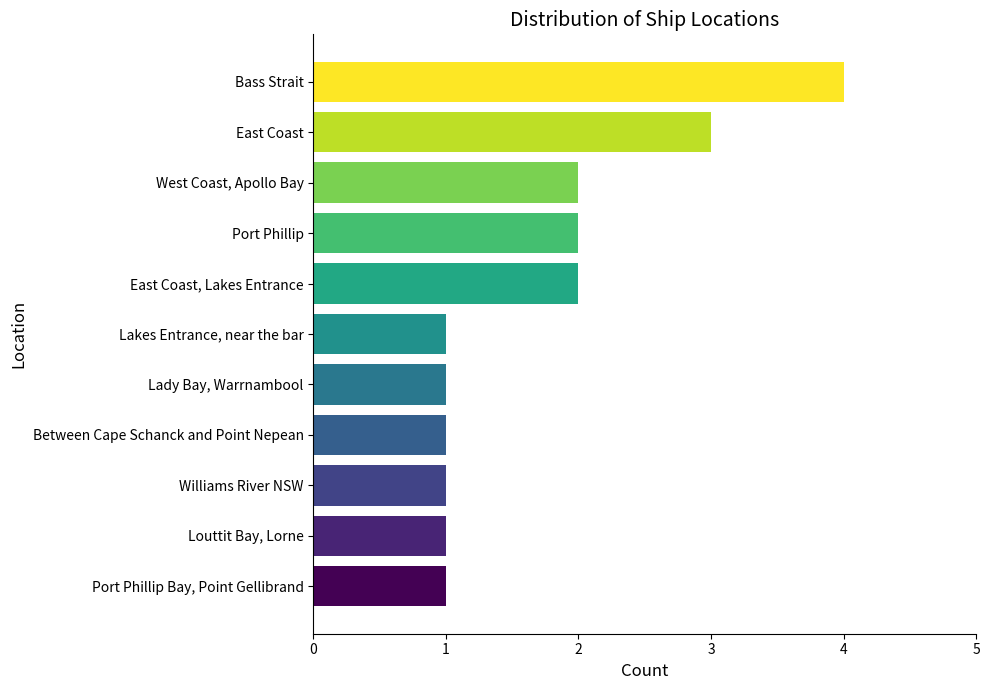

What is the label of the 3rd bar from the top?

West Coast, Apollo Bay